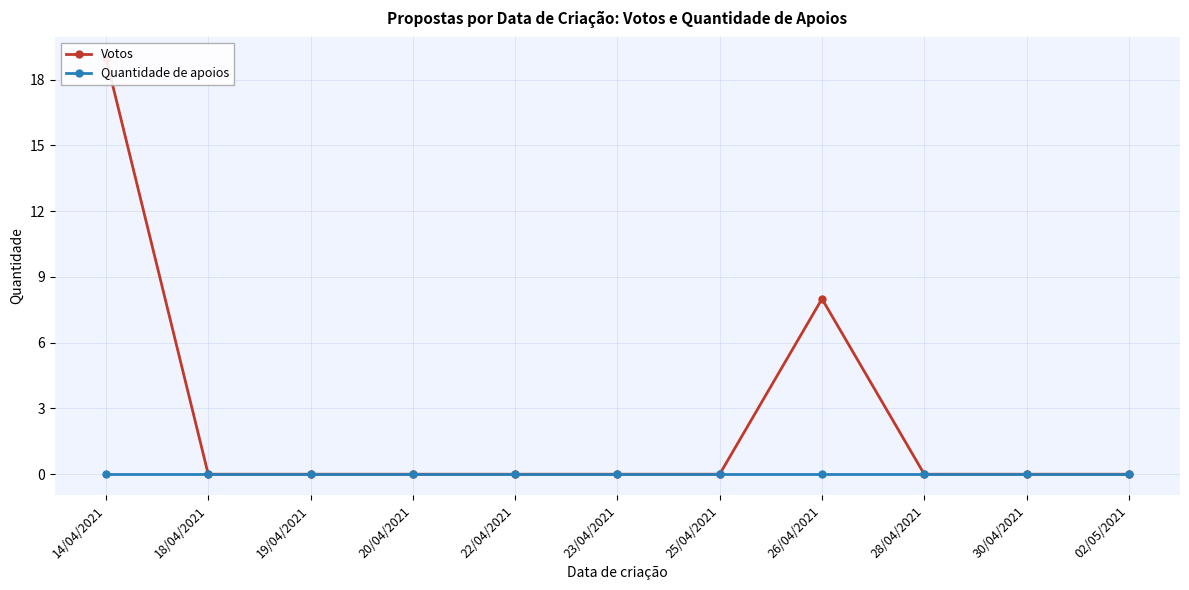

At which category does the chart reach its peak across all series?

14/04/2021